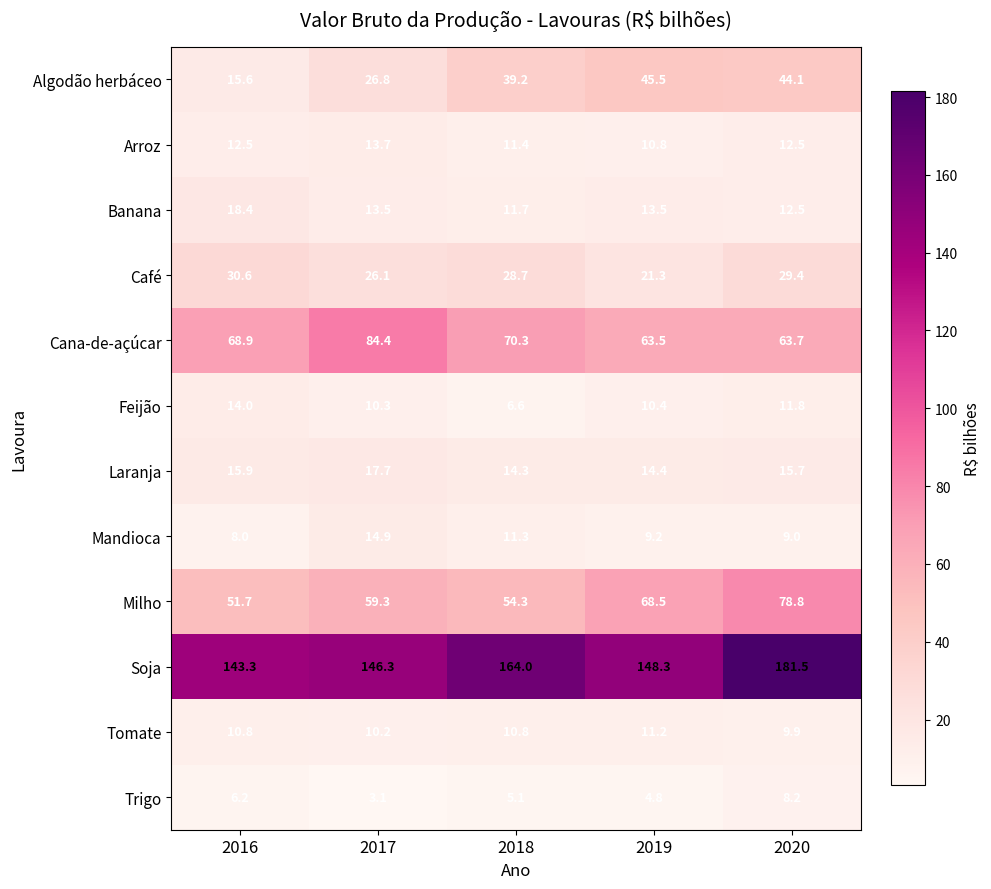

What is the difference between the second highest and minimum values in the Soja series?

20.7